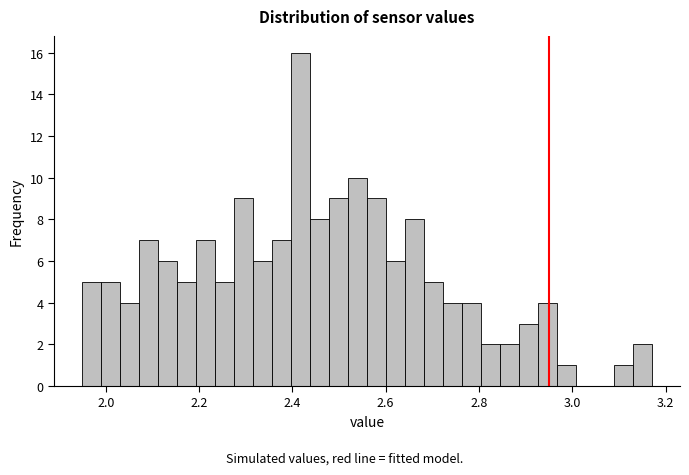

Around what value on the x-axis is the tallest bar? Give the approximate position of its centre, as read against the axis.

2.42